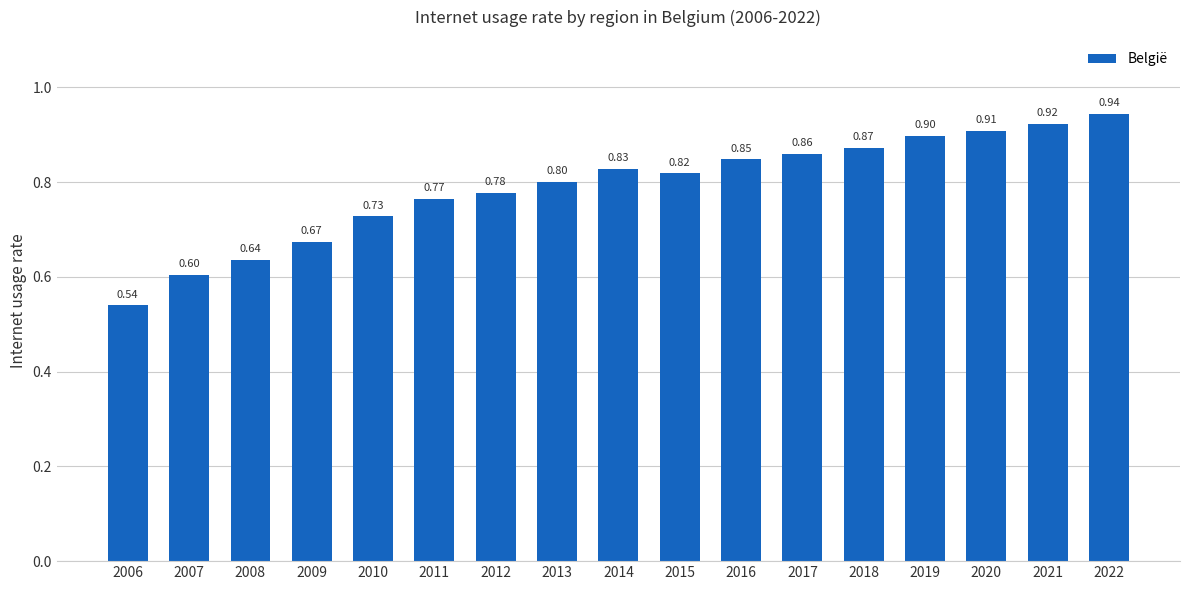

Which has a higher value, 2018 or 2016?

2018